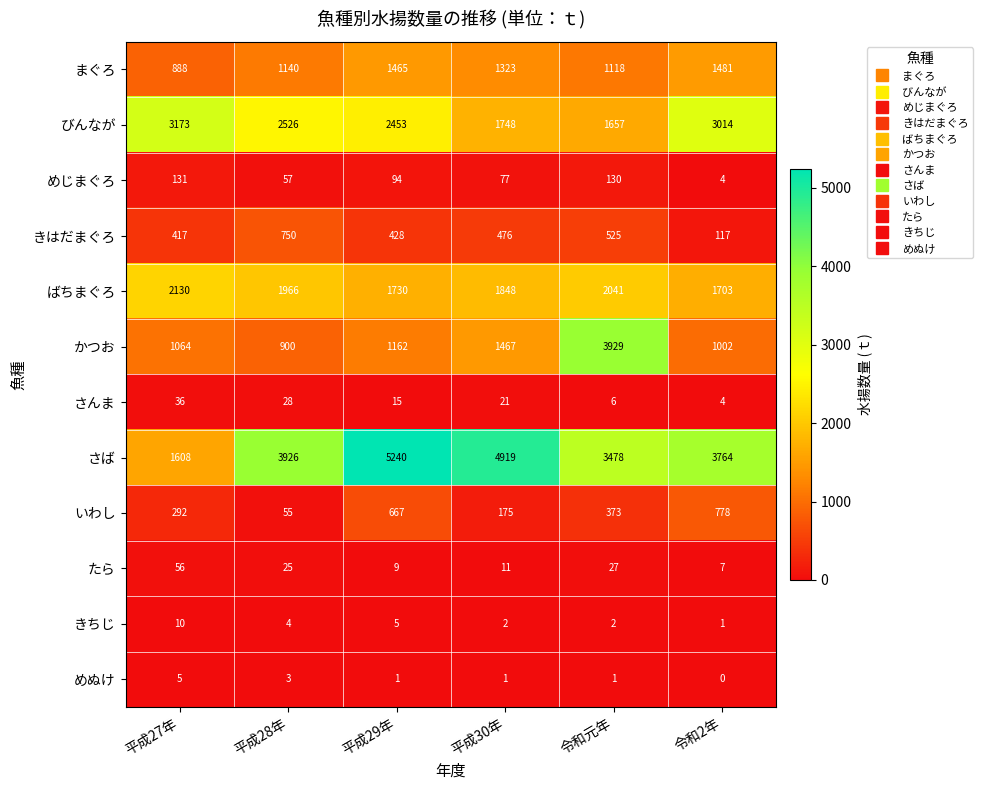

What is the difference between the highest and lowest values at 平成28年?

3923